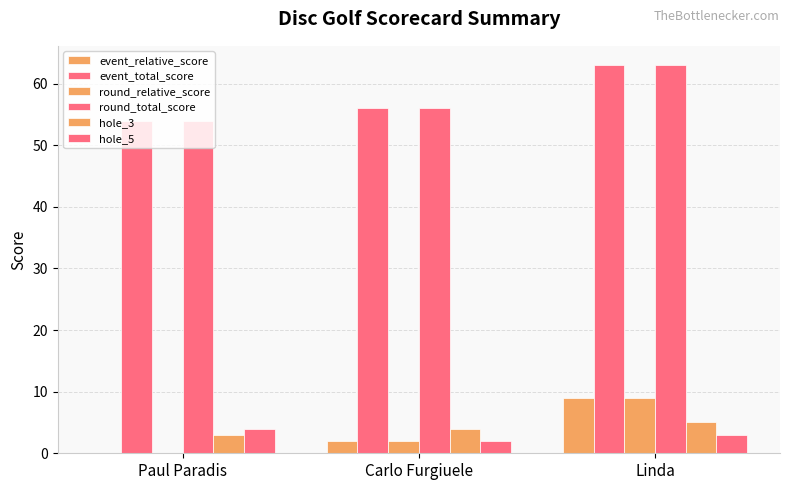

Are the bars grouped side by side (vs. stacked)?

Yes